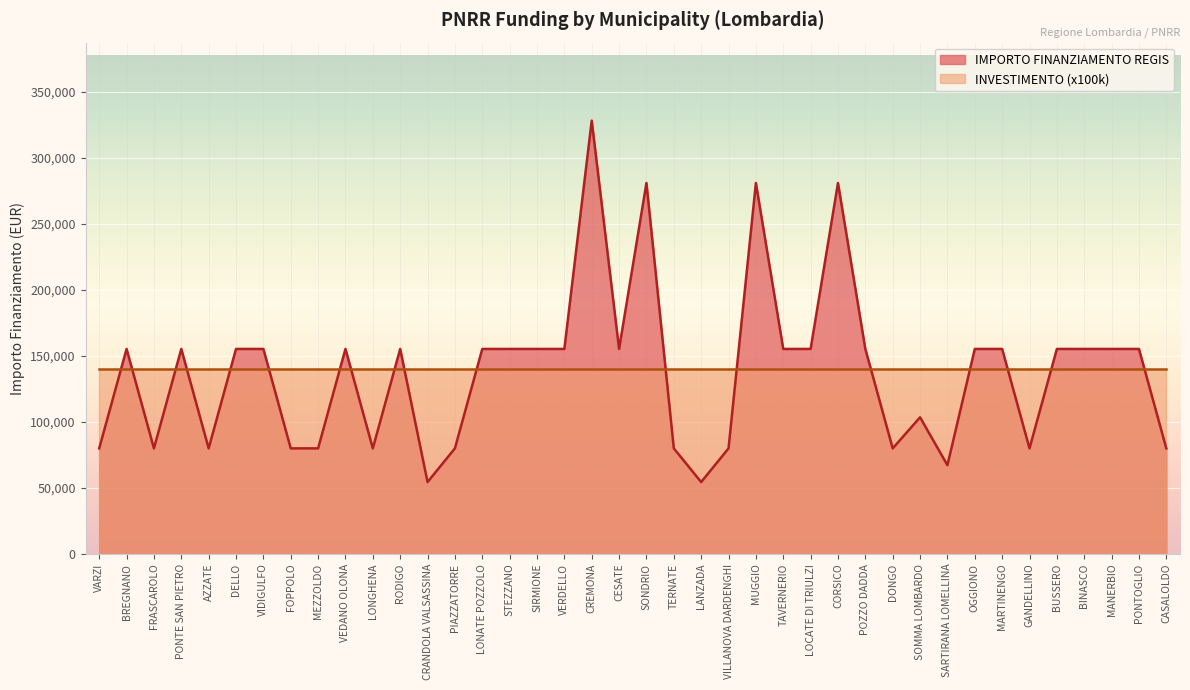

What position from the left is MARTINENGO?

34